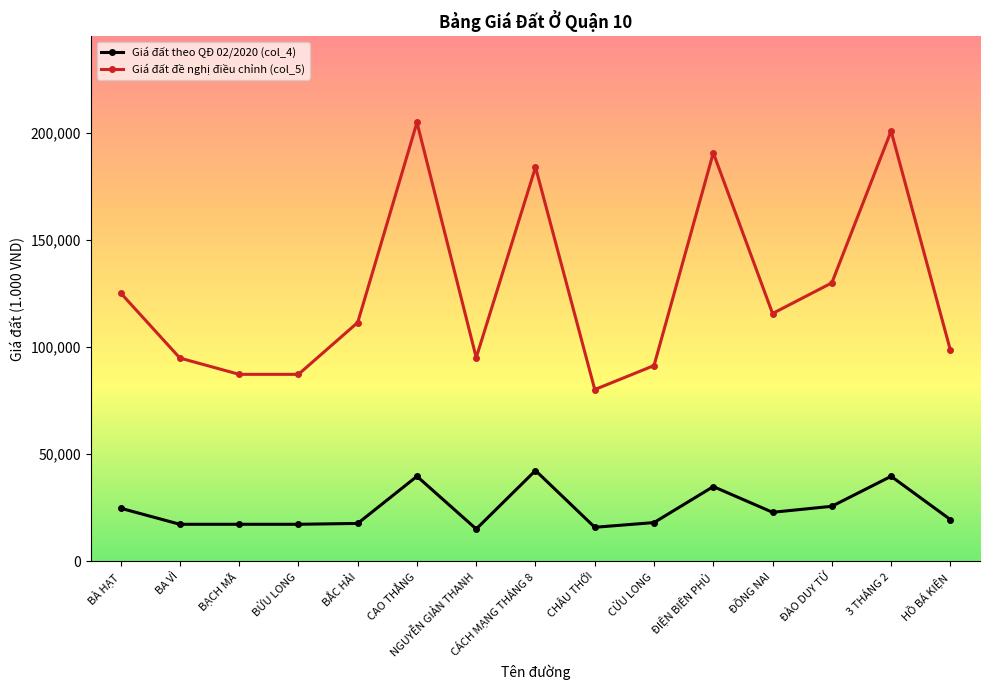

How many data points in Giá đất theo QĐ 02/2020 (col_4) are less than 19400?

7